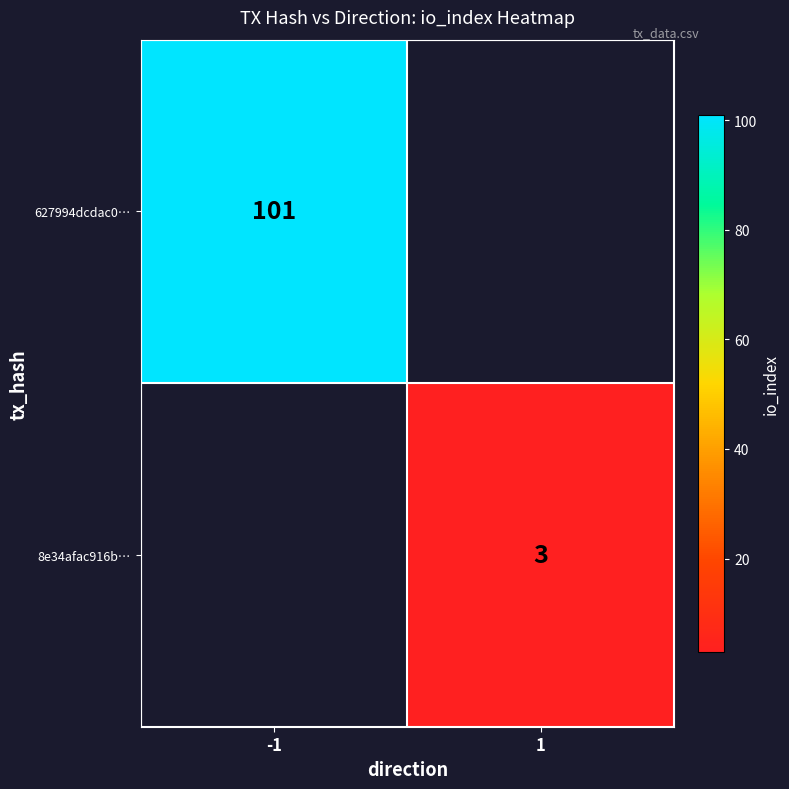

The 8e34afac916b… series shows 5 at 1. True or false?

False